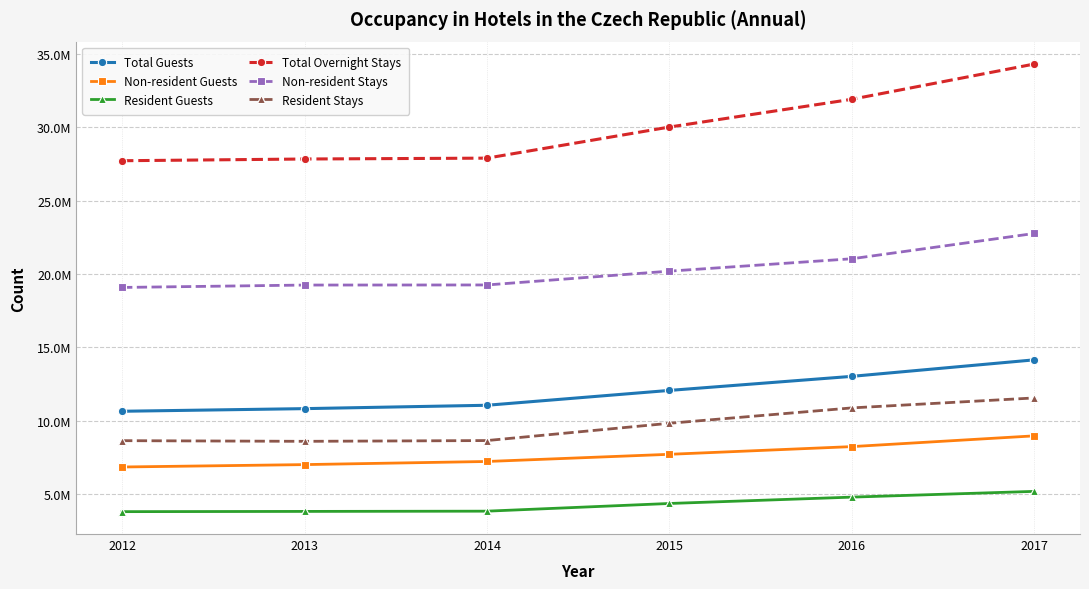

The Total Guests series shows 19219450 at 2013. True or false?

False